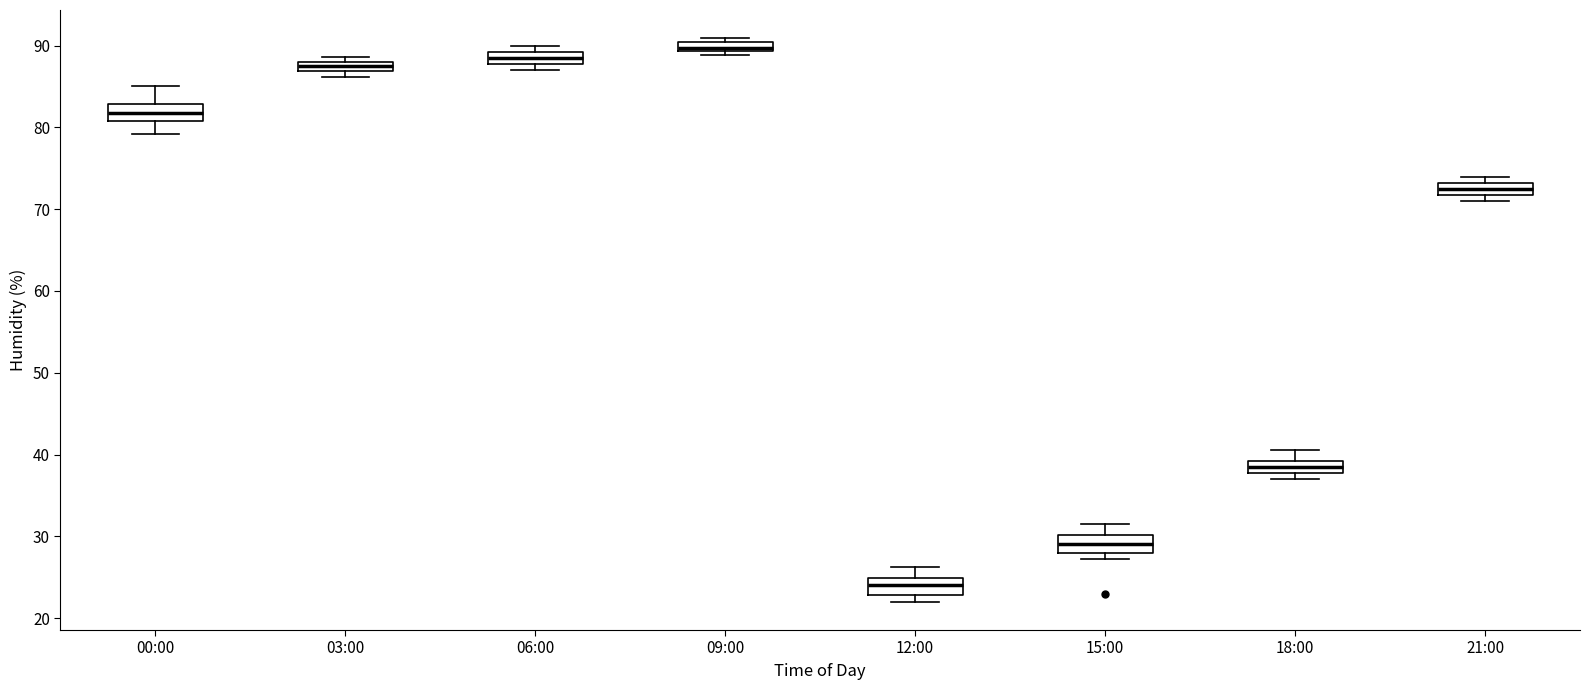

Where is the lower edge of the box for 03:00 on the y-axis? The values are not printed on the chart, so give them approximately, as read against the axis.

87